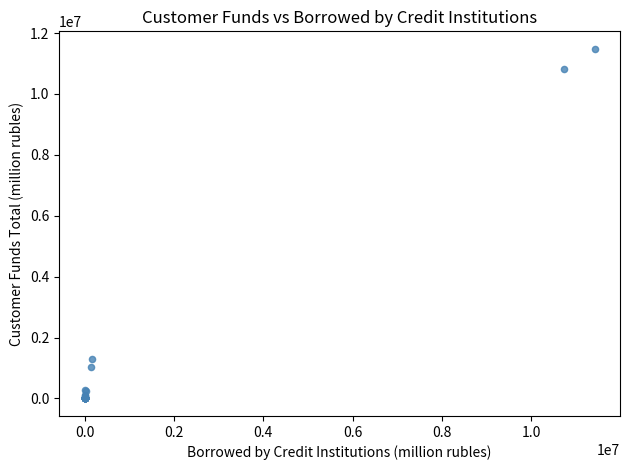

What Y value in the scatter plot is closest to 5742067?

1288812